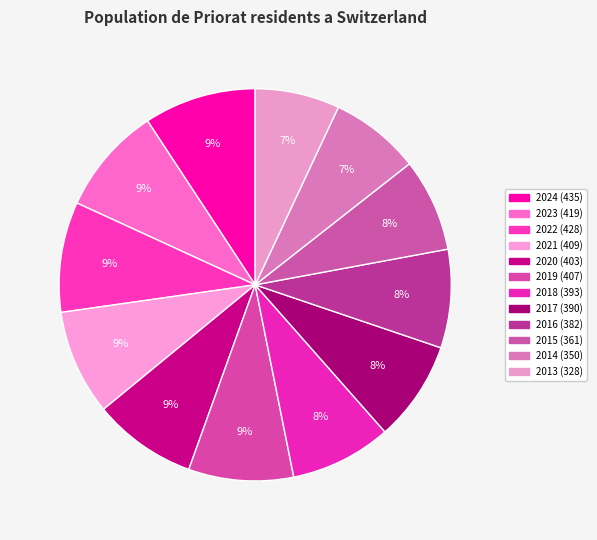

What is the total percentage of 2021 and 2013?

15.7%